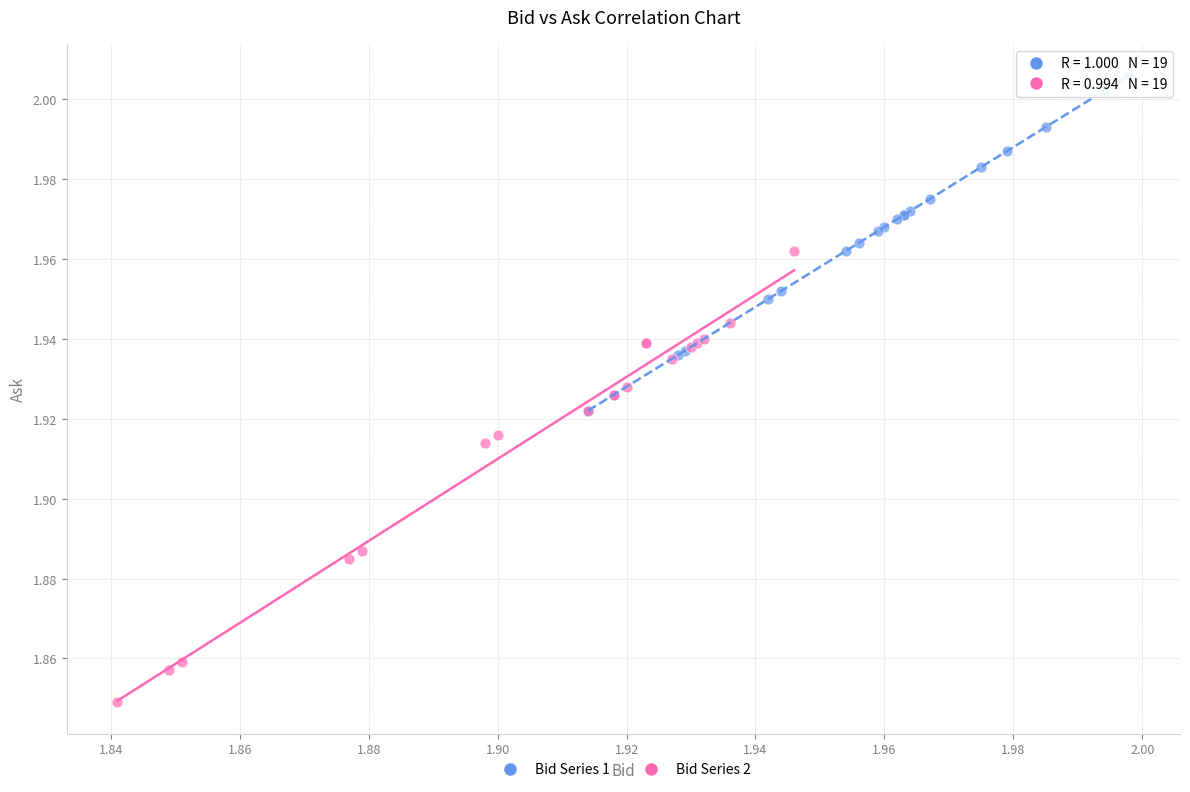

Which series contains the lowest Y value?

Bid Series 2